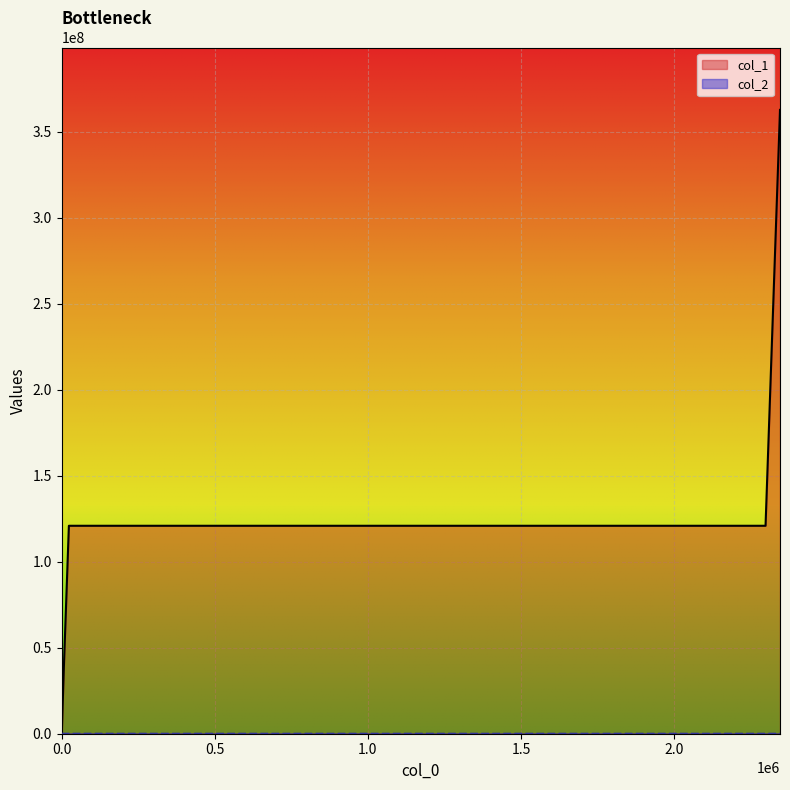

How many lines are shown in the chart?

2